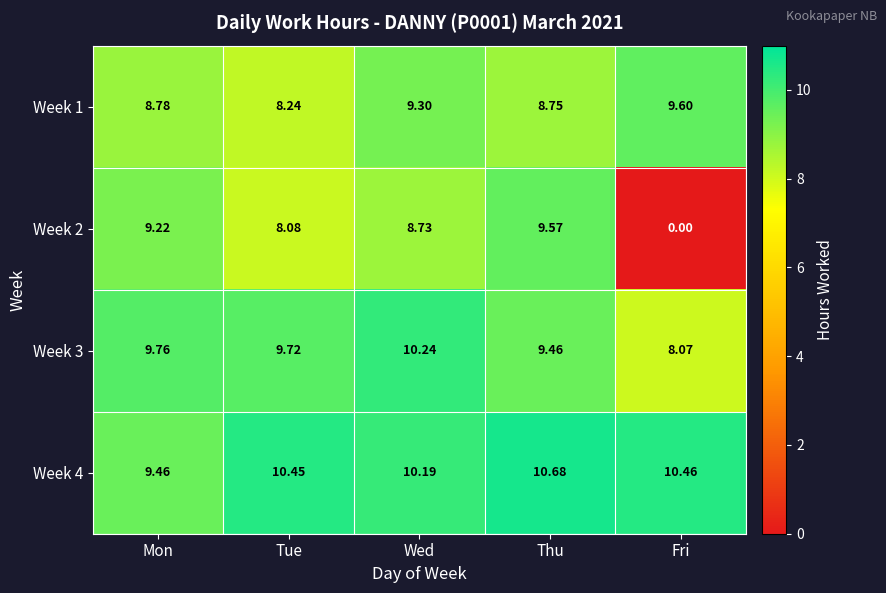

Which category has the lowest value in the Week 1 series?

Tue